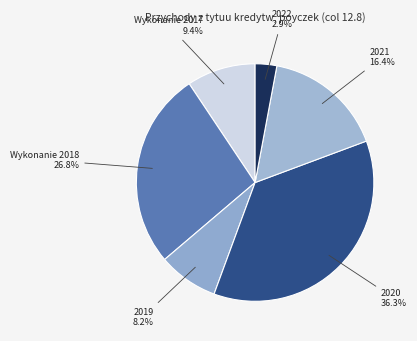

What is the ratio of the value at 2019 to the value at Wykonanie 2017?

0.9